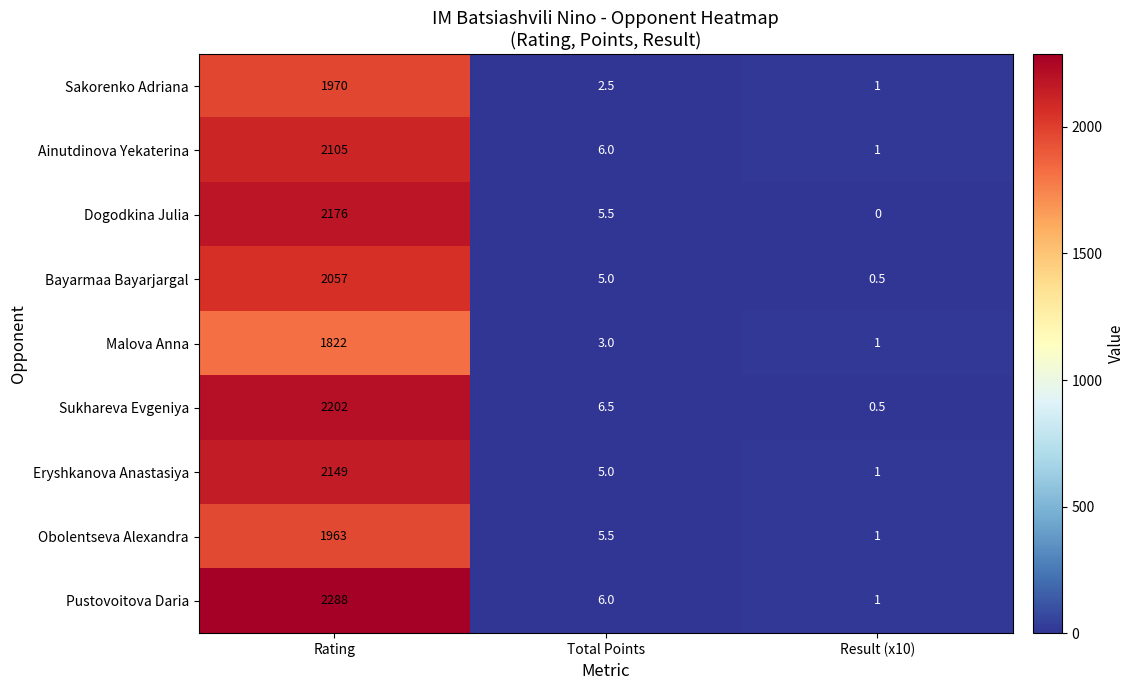

Which series changed the most between Rating and Total Points?

Pustovoitova Daria